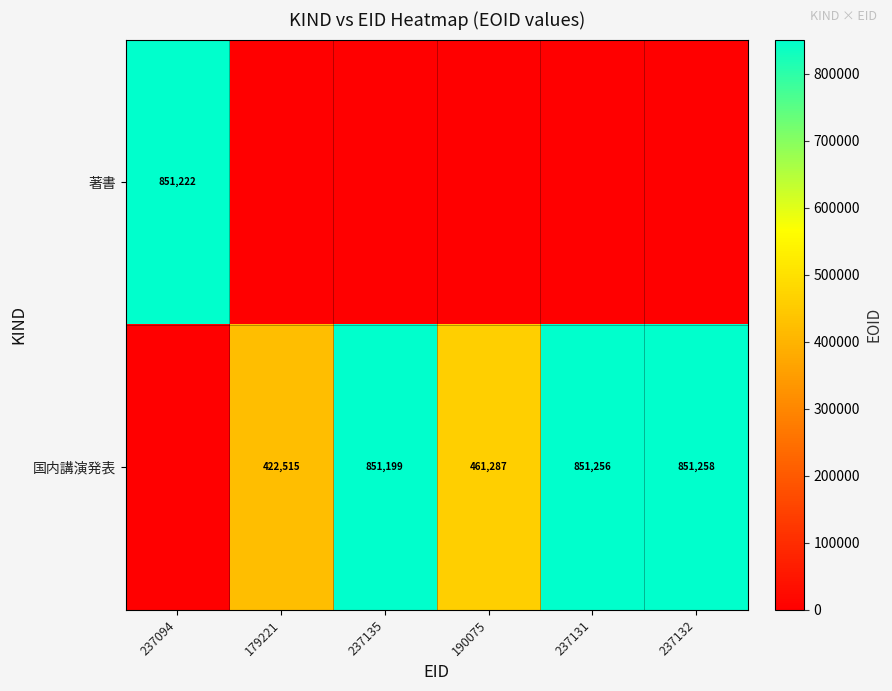

True or false: 国内講演発表 has a value of 461287 at 190075.

True